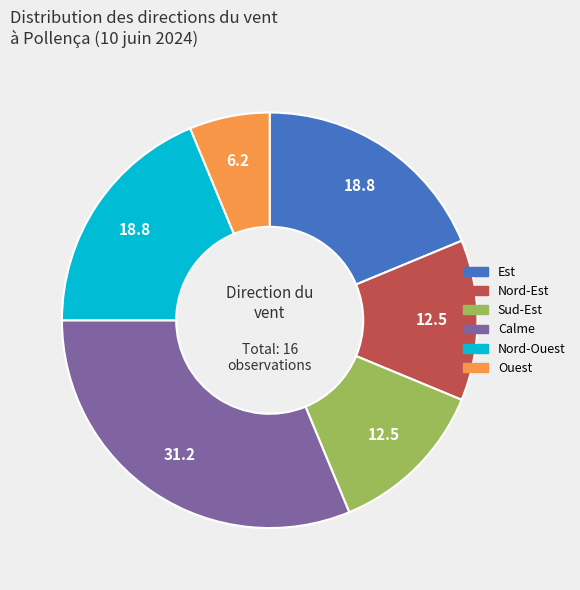

Does any single category account for the majority?

No